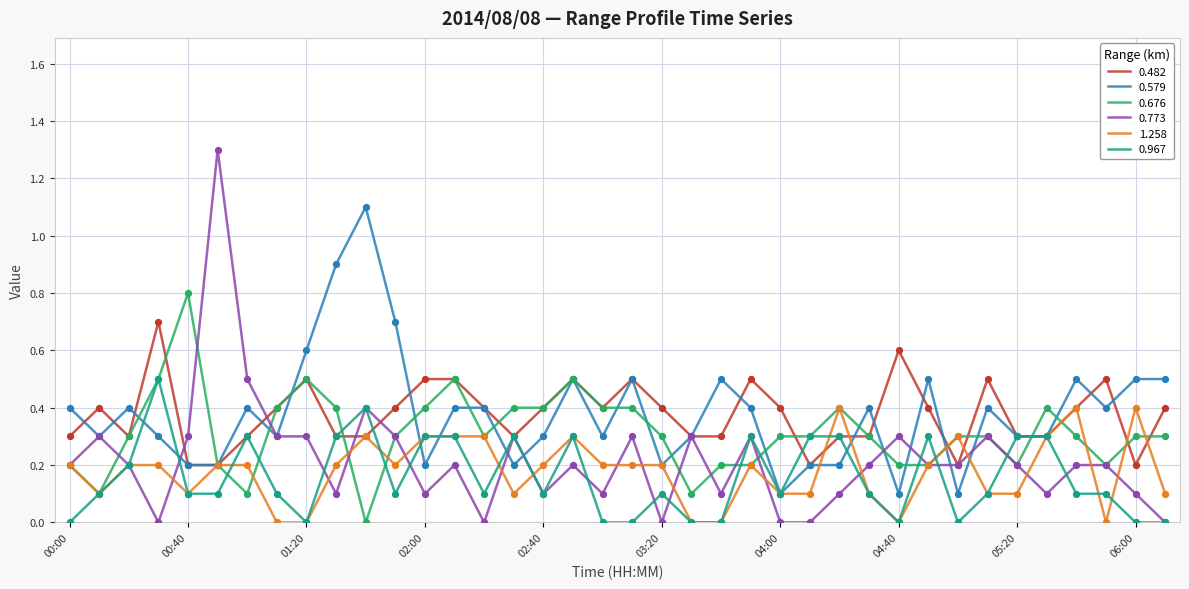

At how many categories does at least one series exceed 0?

38